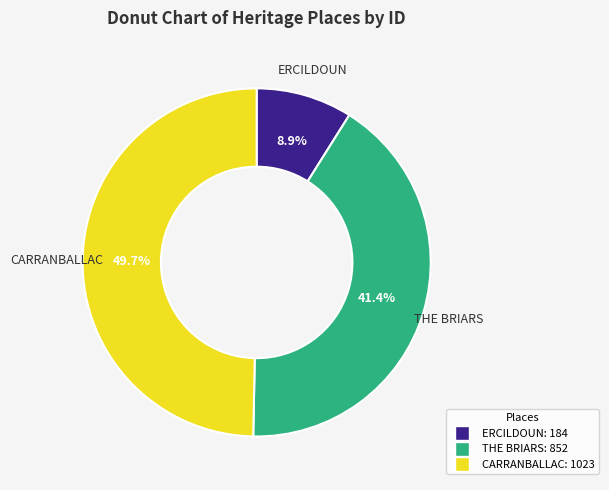

Which slice is the largest?

CARRANBALLAC